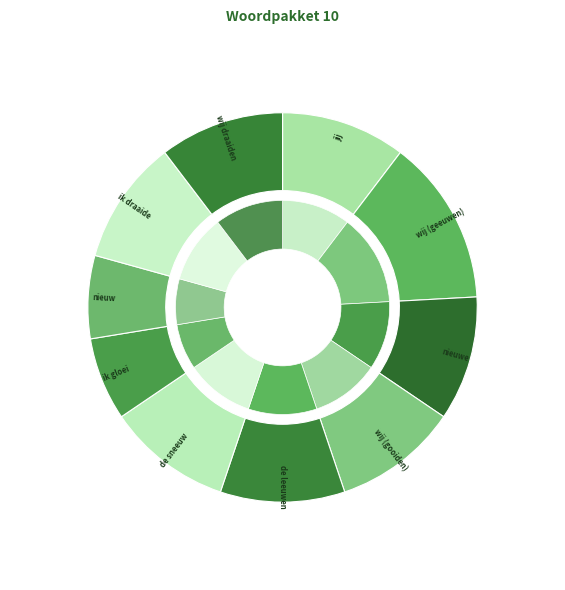

Rank the categories by value from lowest to highest.

ik gloei, nieuw, jij, nieuwe, wij (gooiden), de leeuwen, de sneeuw, ik draaide, wij draaiden, wij (geeuwen)